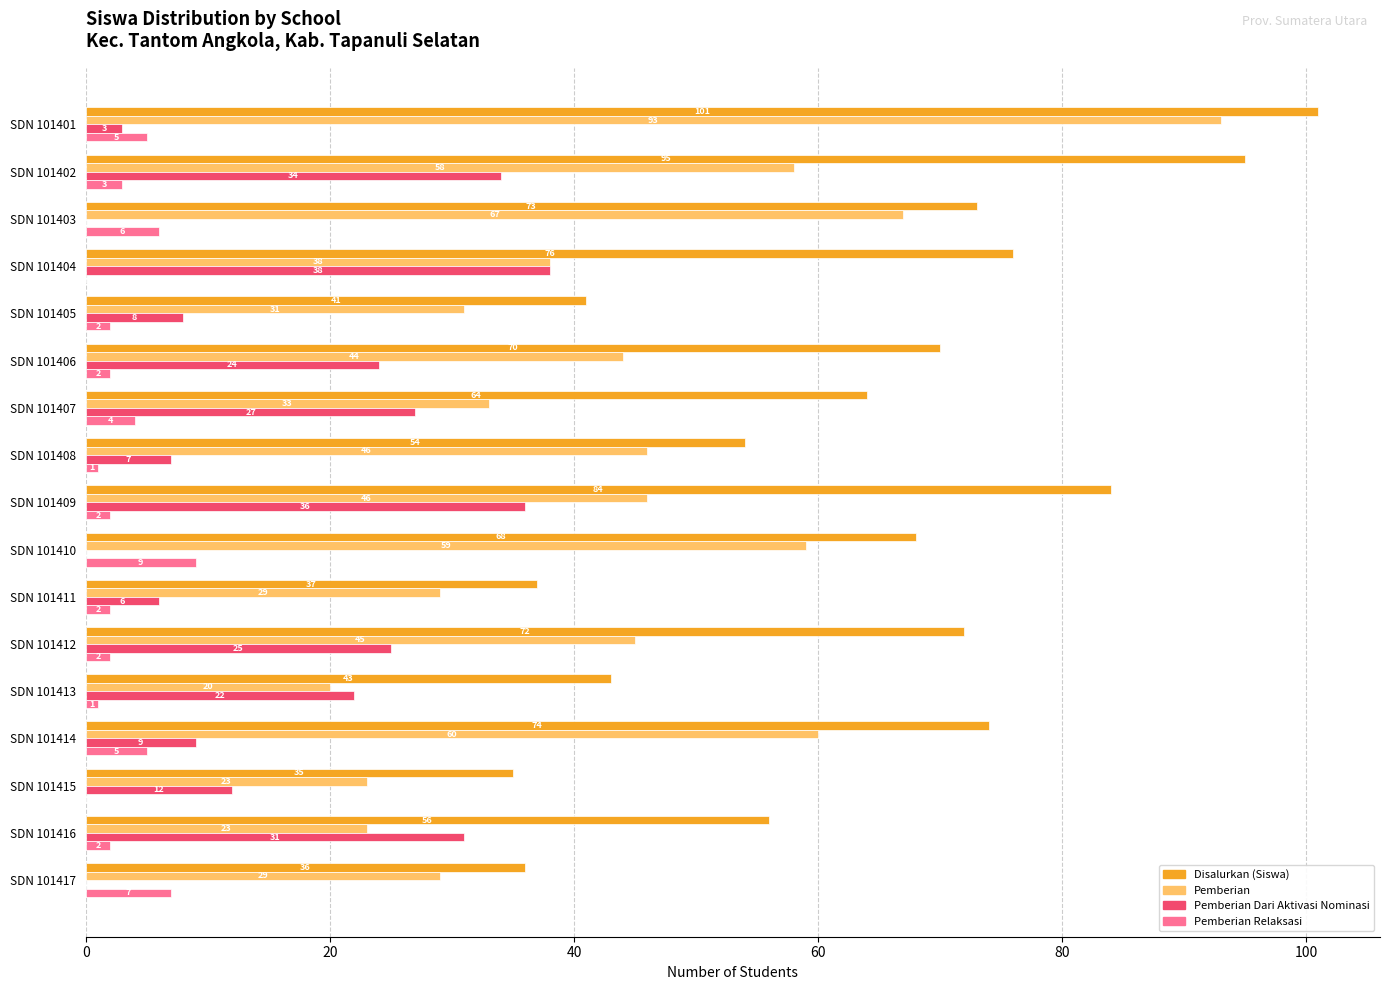

The Pemberian Relaksasi series shows 7 at SDN 101417. True or false?

True